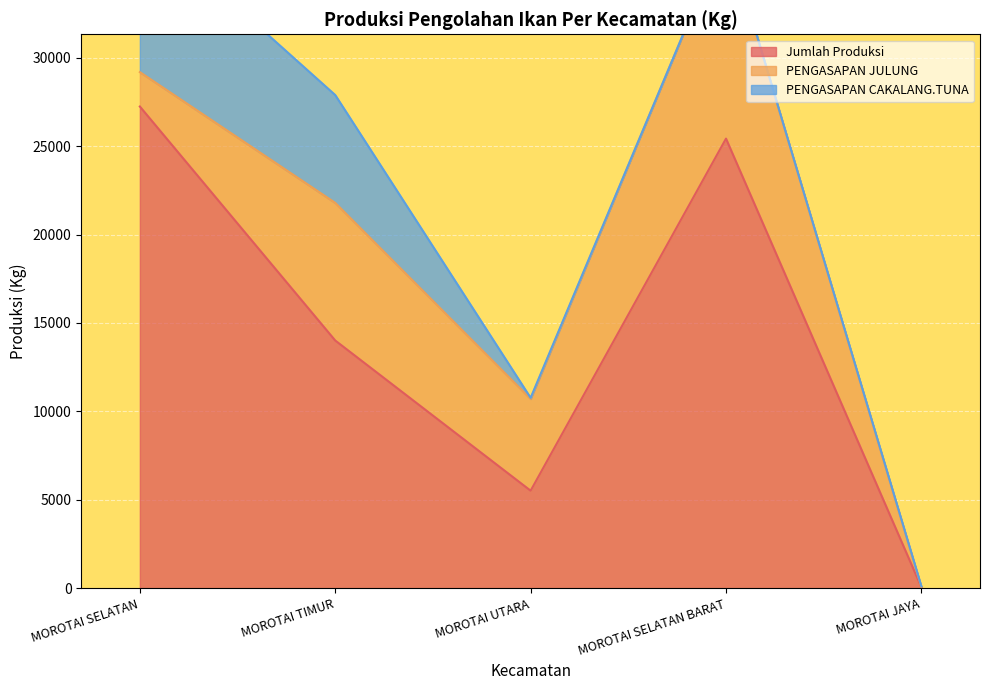

At which label does PENGASAPAN JULUNG reach its peak?

MOROTAI SELATAN BARAT